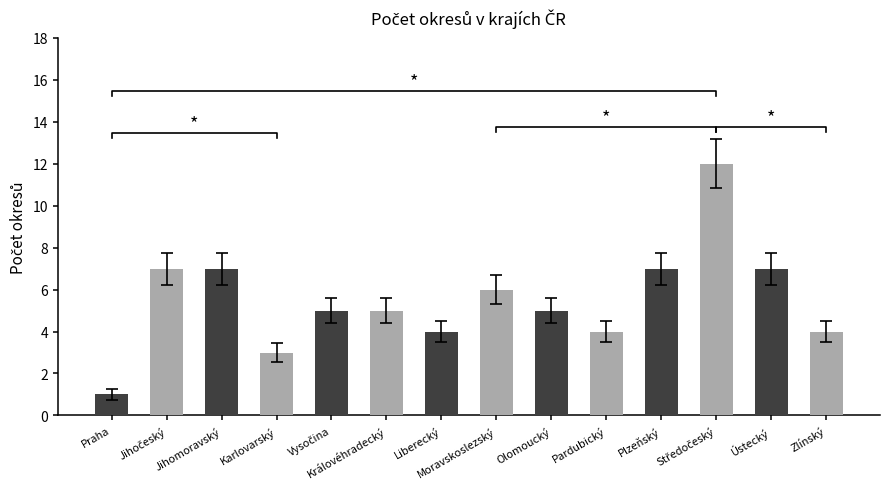

Reading right to left, extract all data points from this chart.

4	7	12	7	4	5	6	4	5	5	3	7	7	1